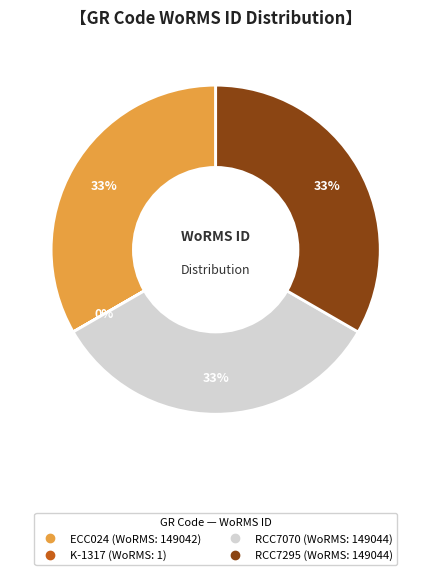

To the nearest percent, what is the difference between the largest and smallest slice percentages?

33%